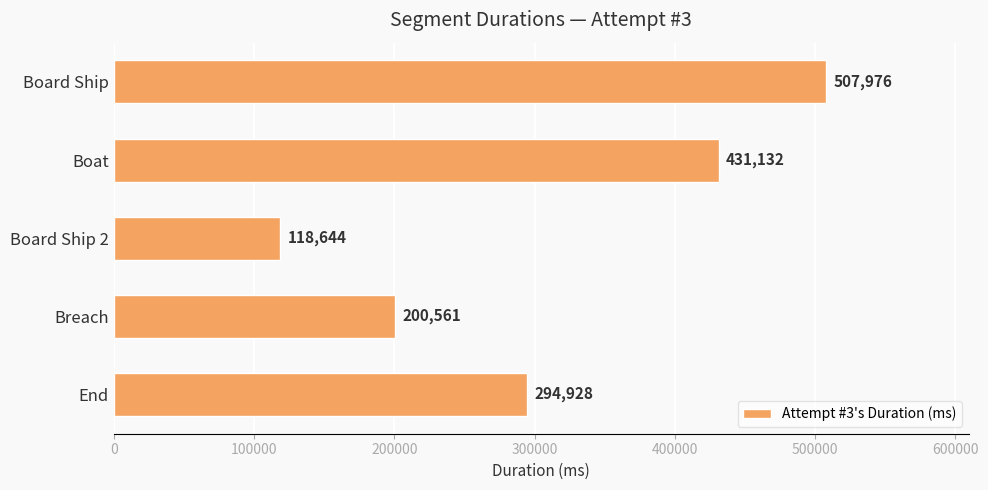

How many categories are shown in the chart?

5